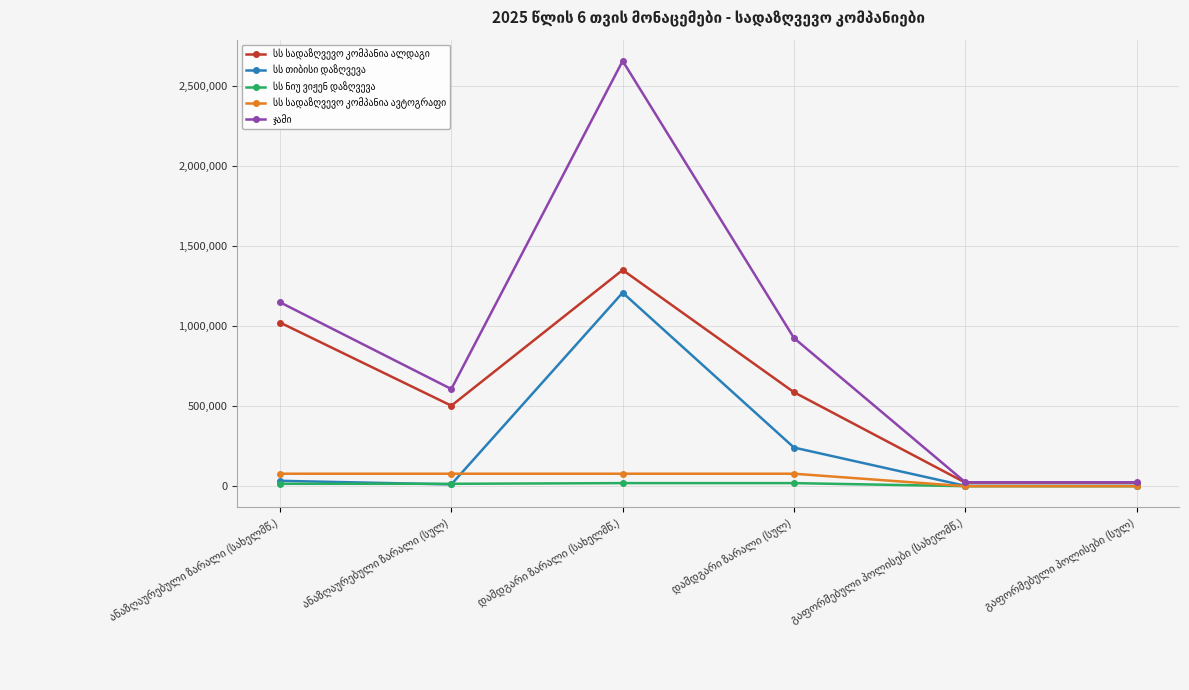

At how many categories does at least one series exceed 2231323?

1